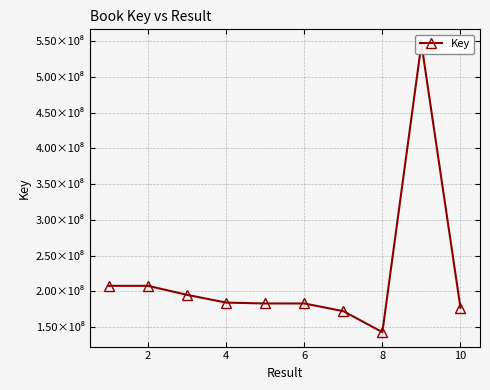

How many interior local valleys (lower than both neighbors) does the data have?

2